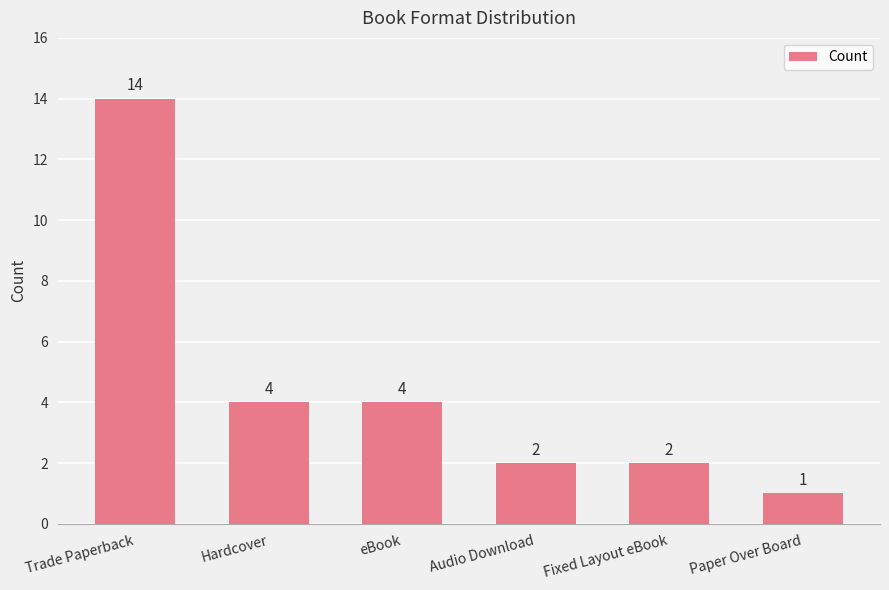

Does the chart contain stacked bars?

No